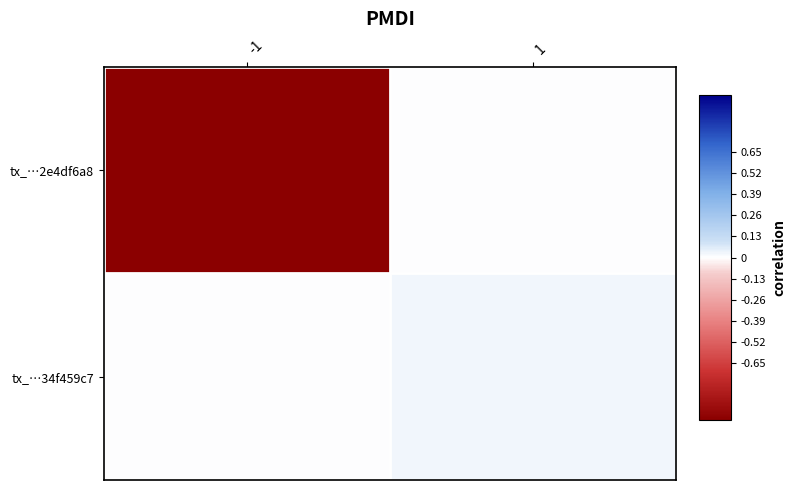

Between -1 and 1, which series saw the biggest shift?

tx_…2e4df6a8